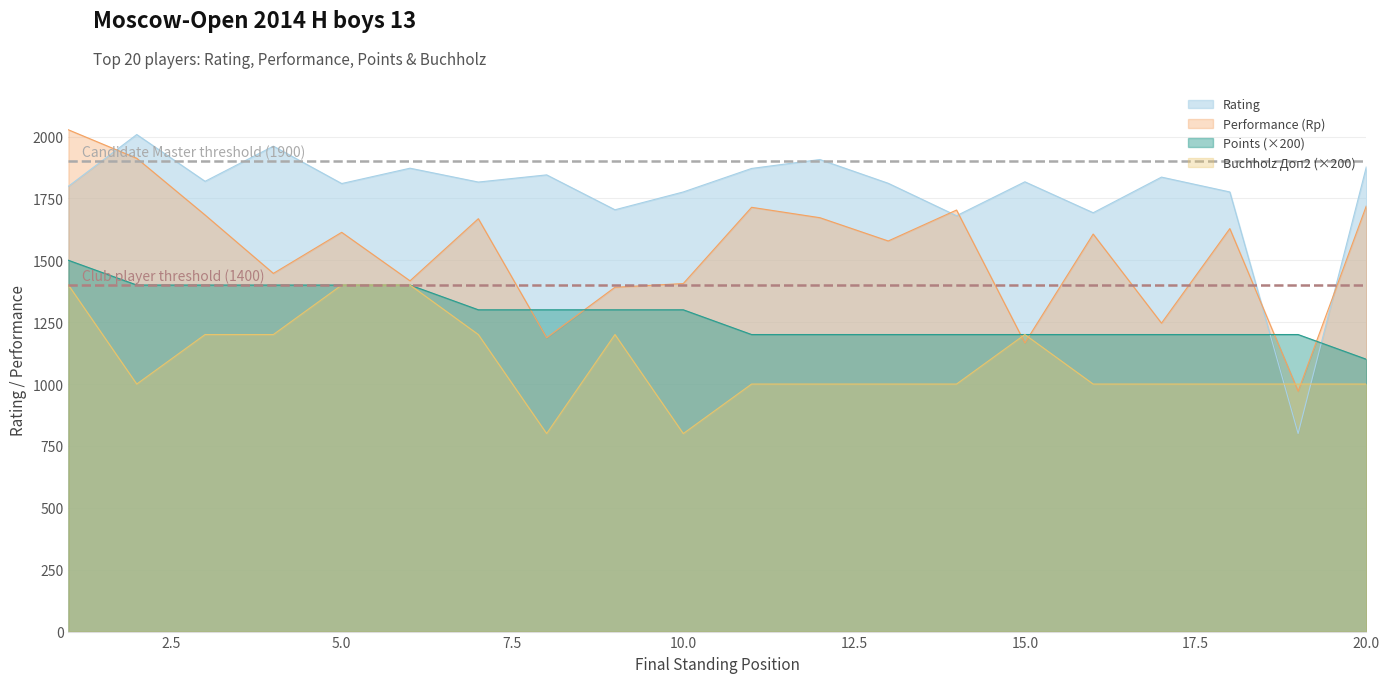

Reading left to right, transcribe all the data shown in this chart.

Rating: 1799	2008	1819	1961	1810	1872	1816	1845	1704	1776	1871	1907	1811	1680	1817	1692	1836	1776	800	1879
Performance (Rp): 2027	1912	1683	1447	1613	1417	1668	1187	1391	1406	1714	1672	1578	1703	1166	1606	1246	1628	971	1721
Points: 1500	1400	1400	1400	1400	1400	1300	1300	1300	1300	1200	1200	1200	1200	1200	1200	1200	1200	1200	1100
Buchholz (Доп2): 1400	1000	1200	1200	1400	1400	1200	800	1200	800	1000	1000	1000	1000	1200	1000	1000	1000	1000	1000